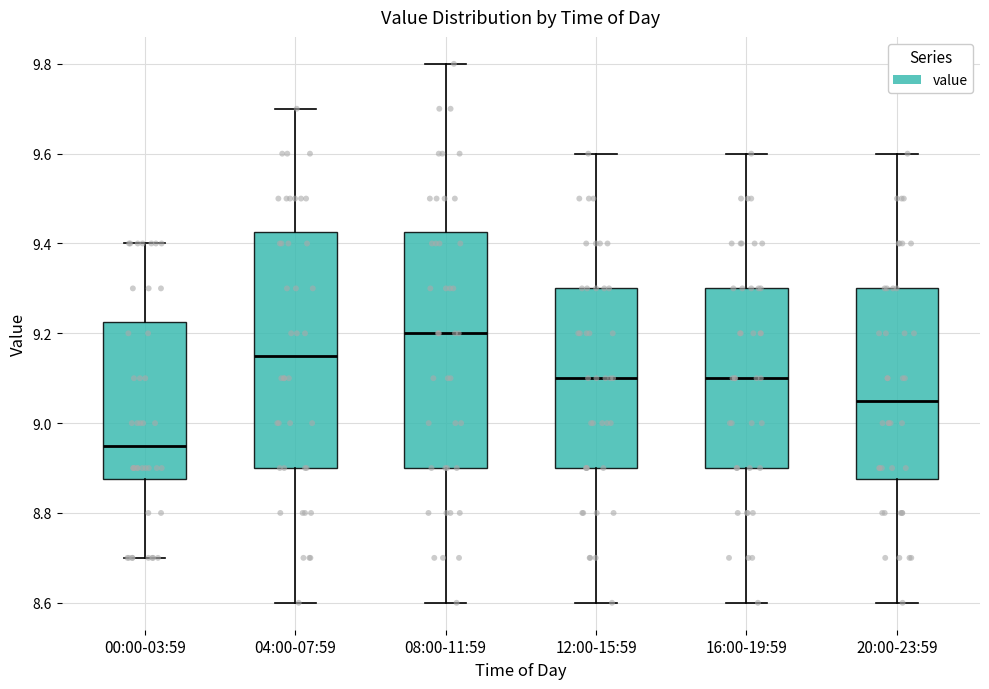

Where is the lower edge of the box for 04:00-07:59 on the y-axis? The values are not printed on the chart, so give them approximately, as read against the axis.

8.90